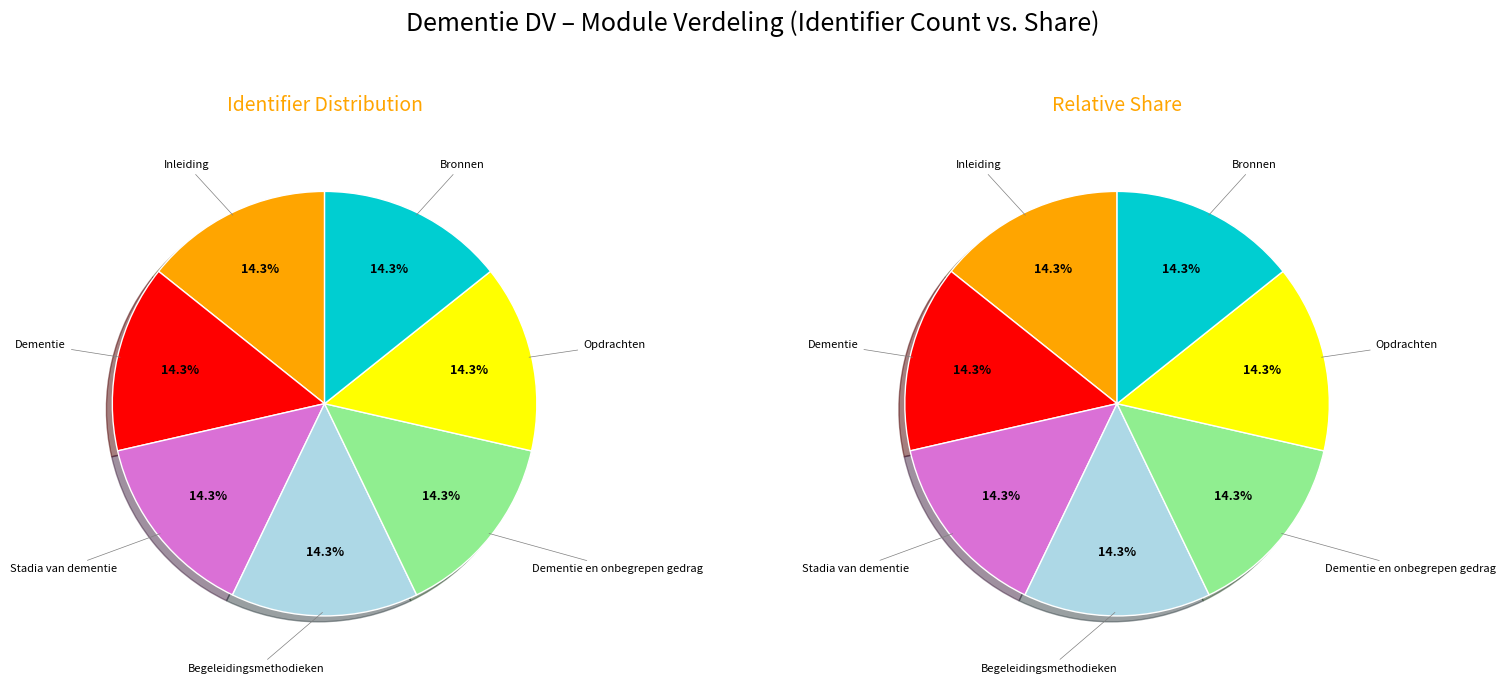

What percentage is NOT represented by Dementie?

85.7%